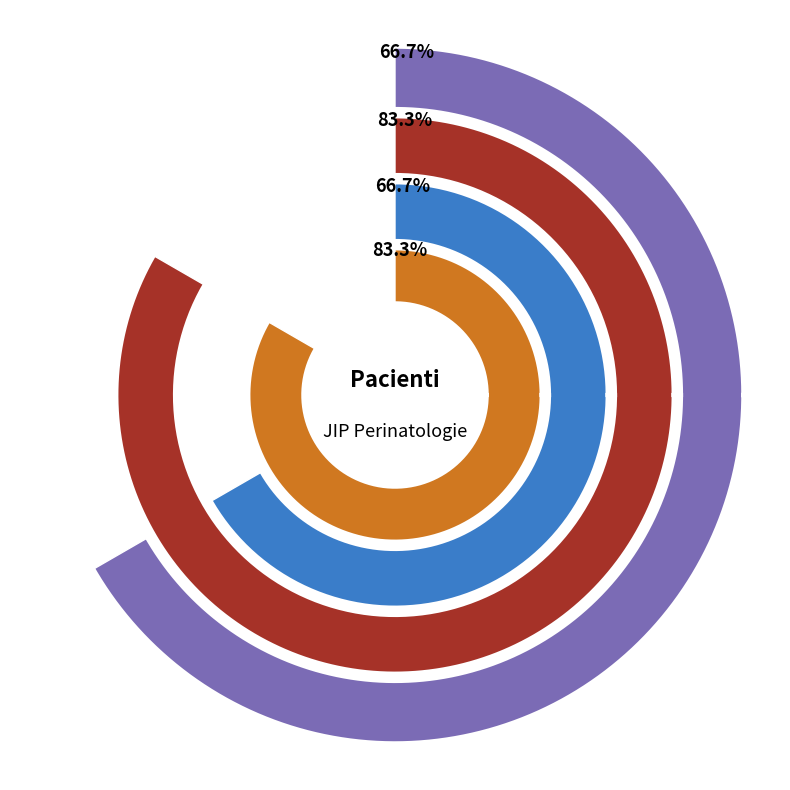

Which has a higher value, Volková_2 or Slavovová?

Volková_2